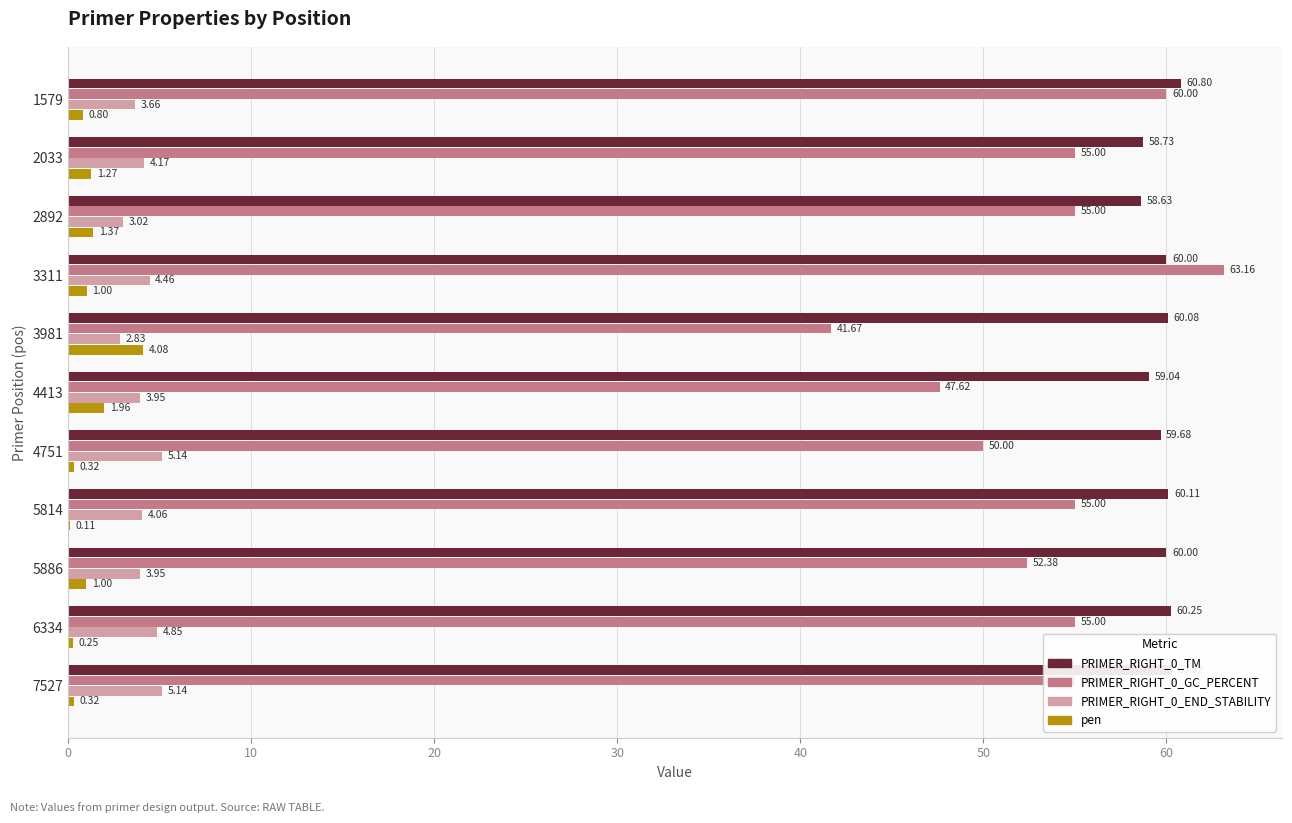

What is the sum of all pen values?

12.5